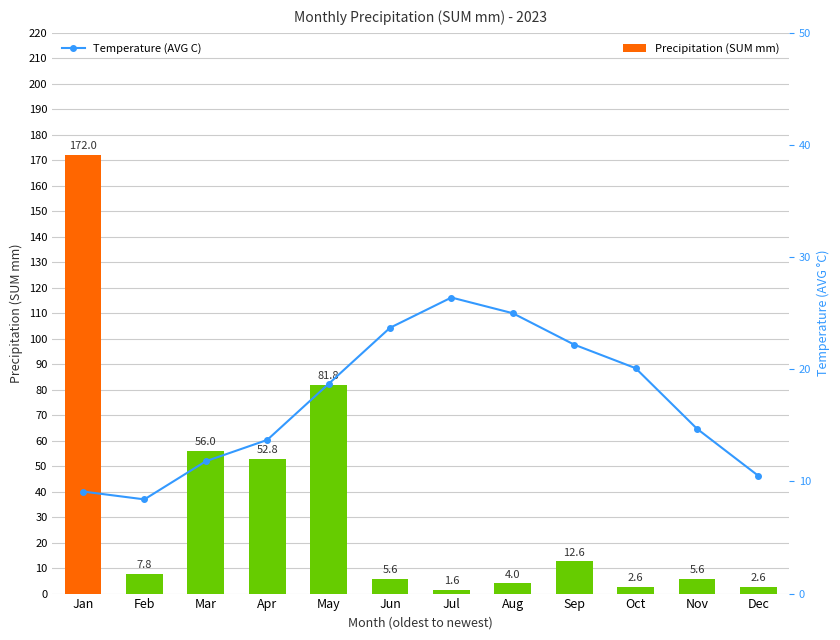

The value of Temperature (AVG C) at Oct is 20.1. True or false?

True